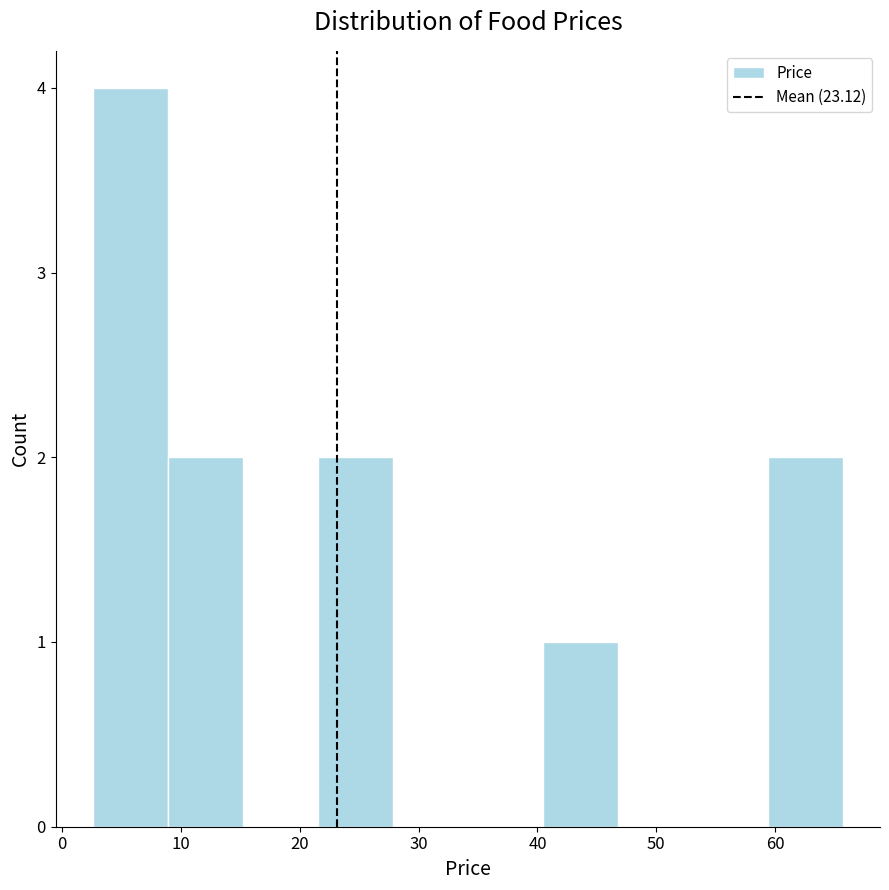

Reading left to right, list every bar in this chart as the range it spans on the x-axis followed by its height. Neither the bar edges nor the heights are printed on the chart, so give them approximately, as read against the axes.

3 to 9: 4
9 to 15: 2
15 to 22: 0
22 to 28: 2
28 to 34: 0
34 to 40: 0
40 to 47: 1
47 to 53: 0
53 to 59: 0
59 to 66: 2